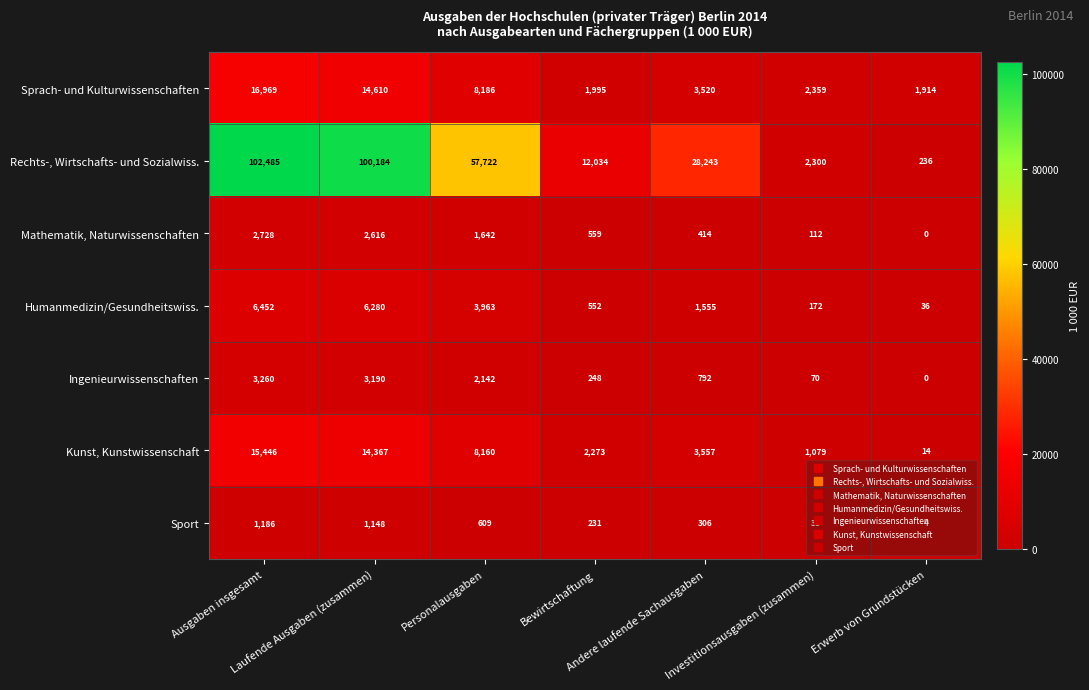

Which label corresponds to the largest value in the chart?

Ausgaben insgesamt